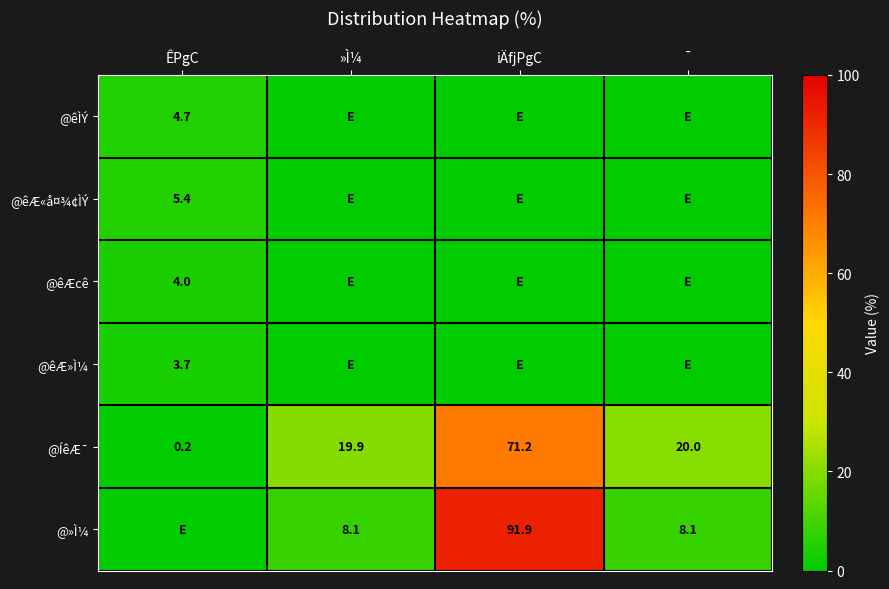

True or false: @ÍêÆ¯ has a value of 19.9 at »Ì¼.

True